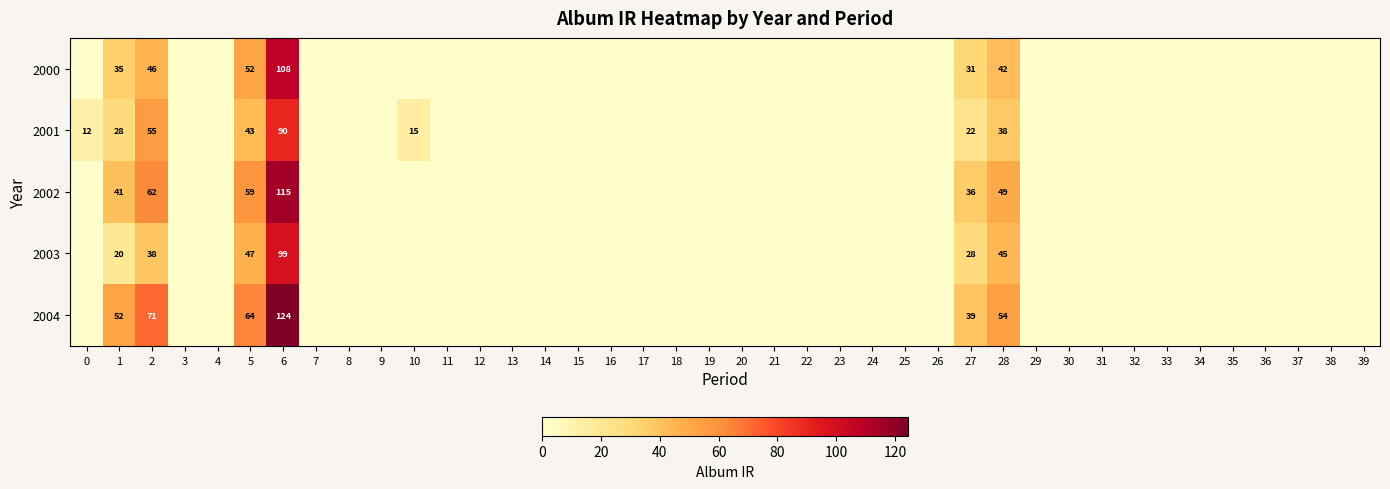

List the series in order of their peak value, highest first.

2004, 2002, 2000, 2003, 2001